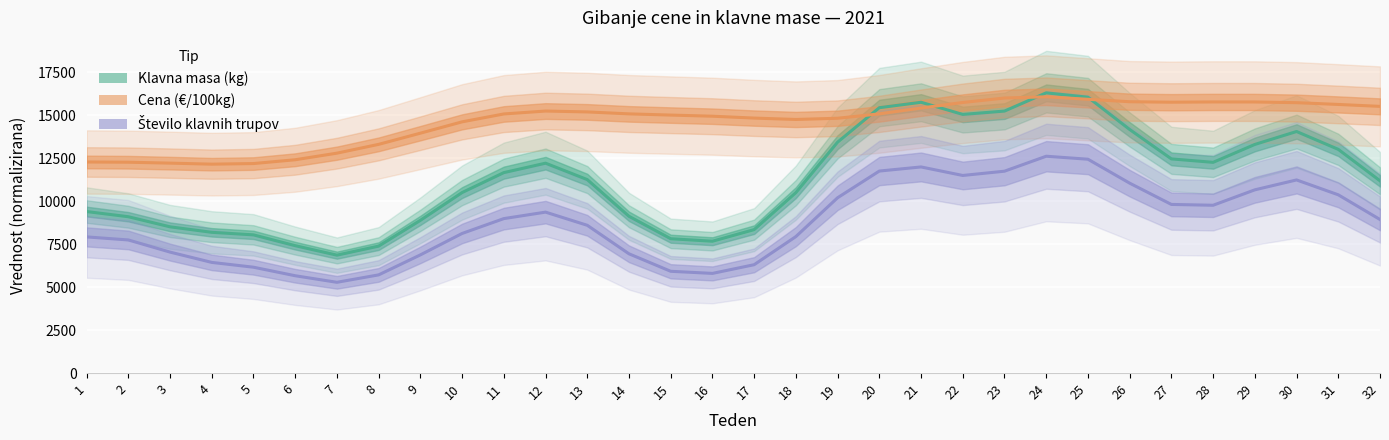

The Število klavnih trupov series shows 15786.6 at 26. True or false?

False